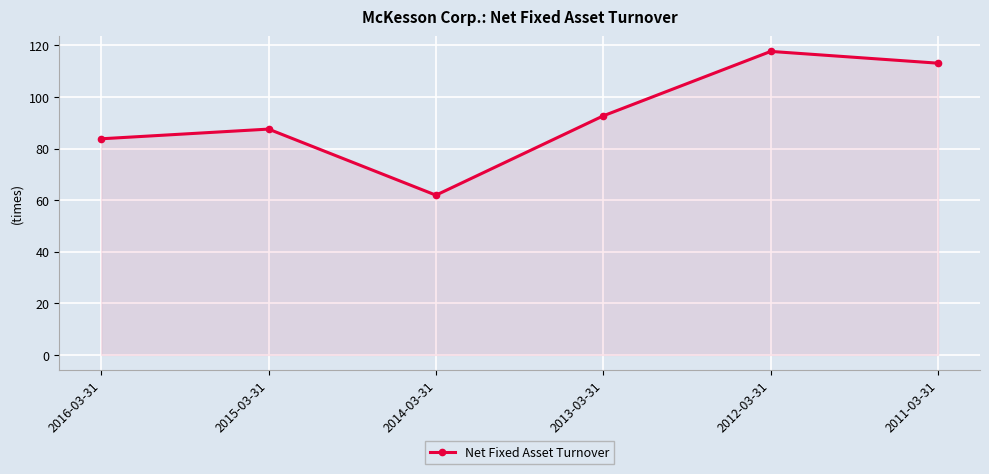

The value at 2013-03-31 is 92.7. True or false?

True